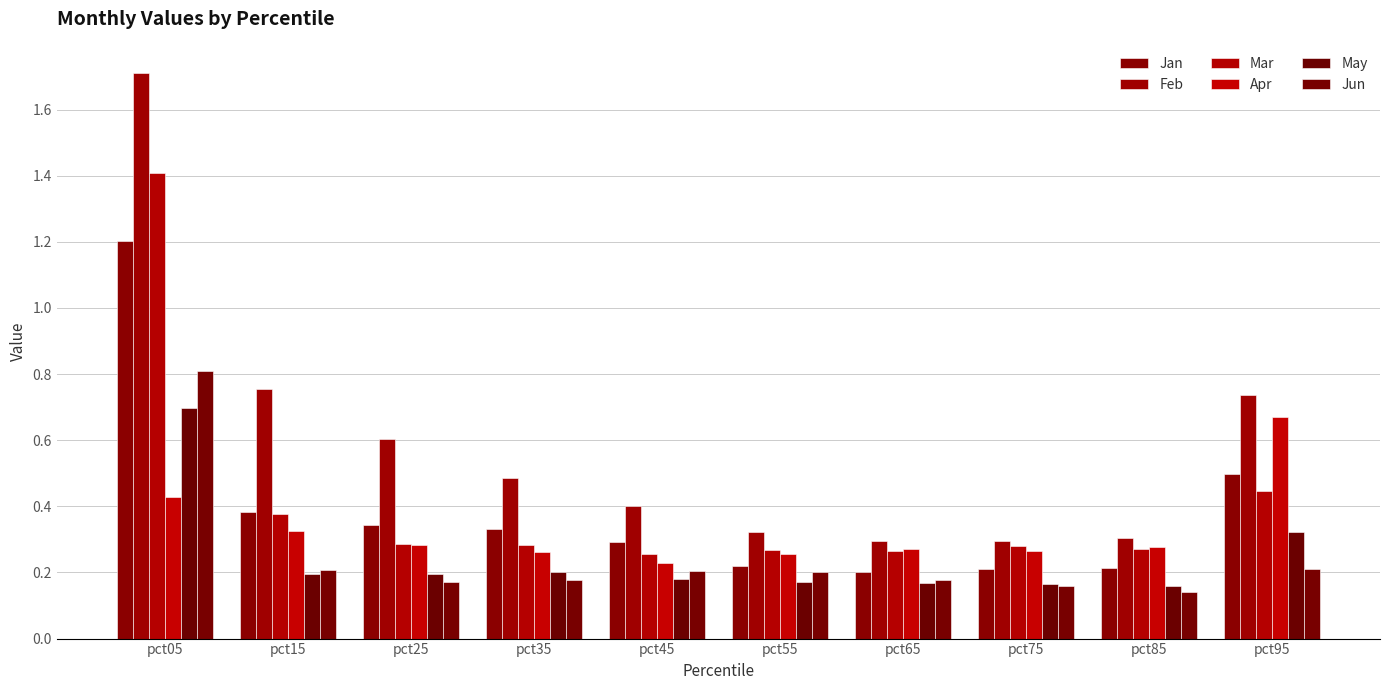

The Apr series shows 0.4 at pct25. True or false?

False